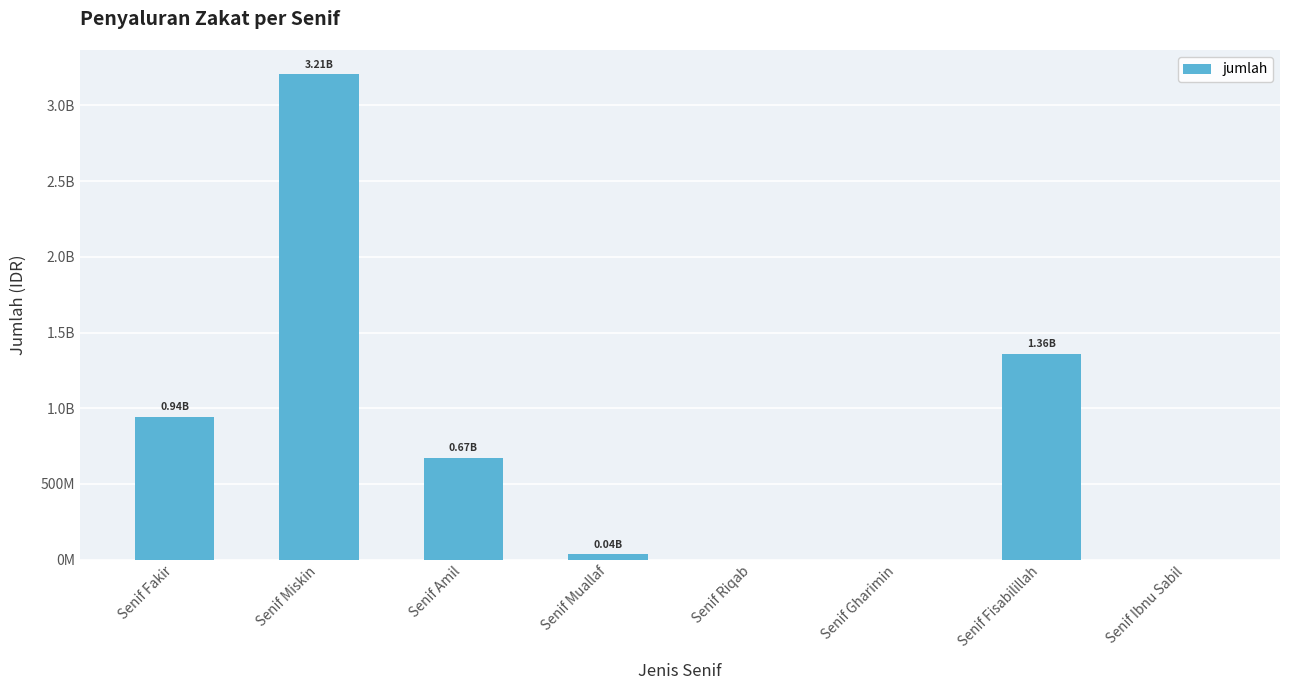

Are the bars horizontal?

No